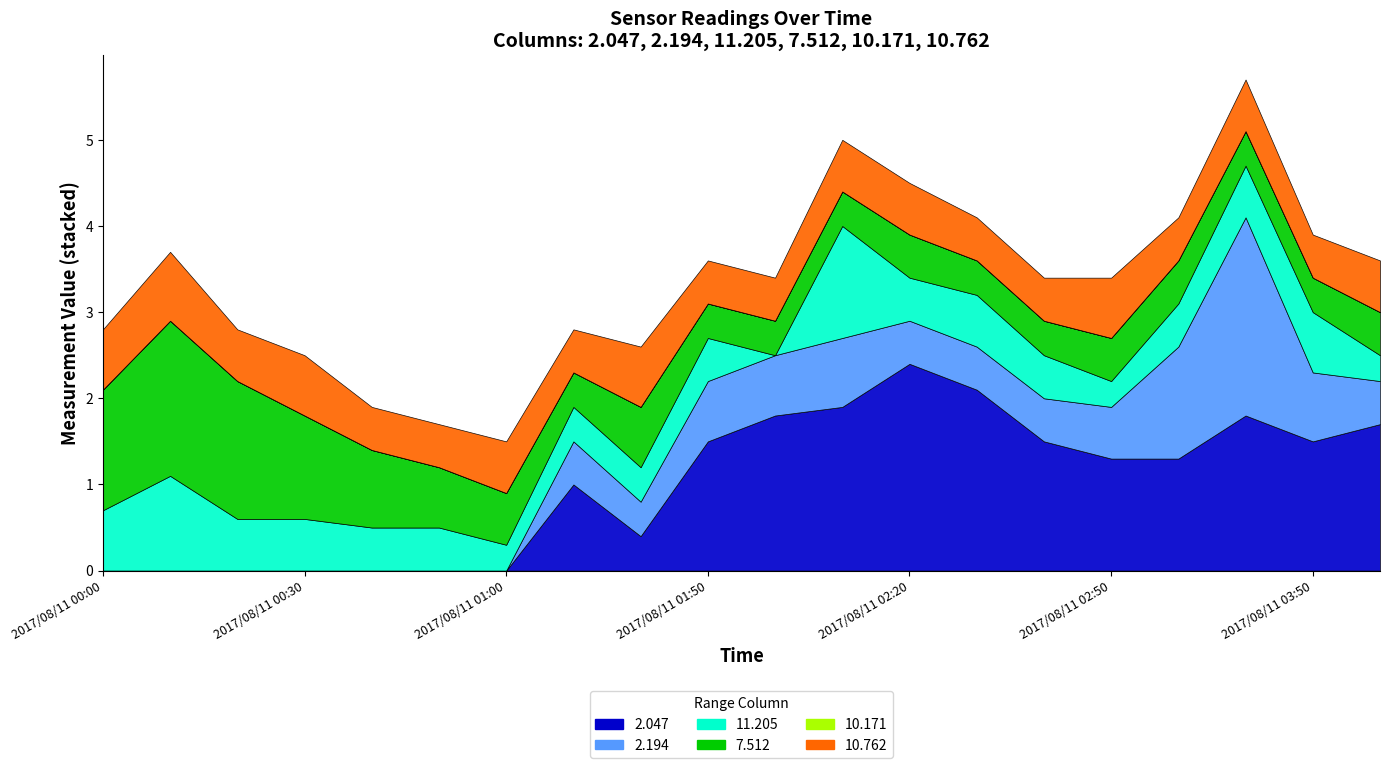

What is the maximum value for 2.047?

999.0